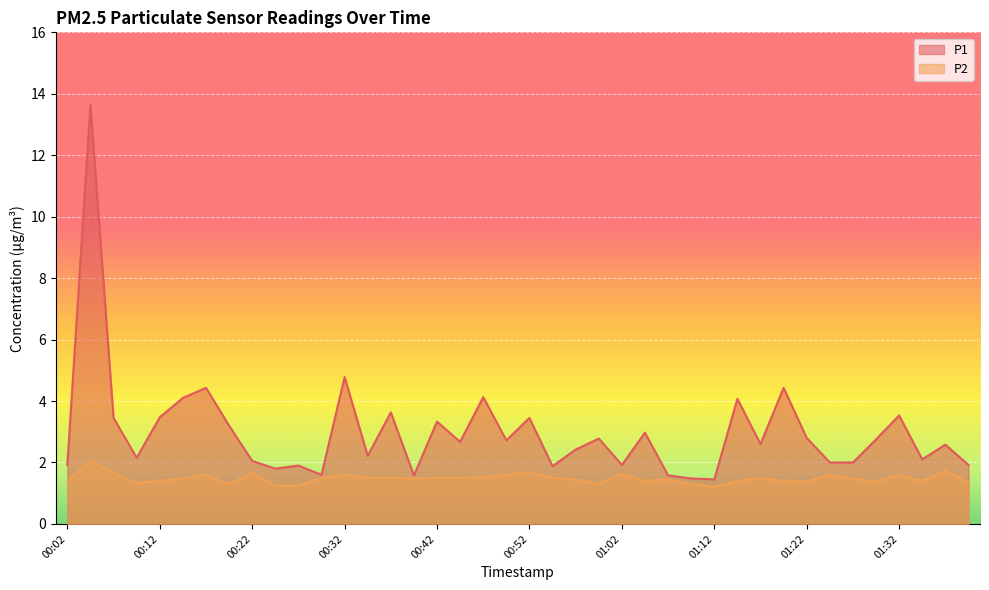

Rank the series by their maximum value, from lowest to highest.

P2, P1